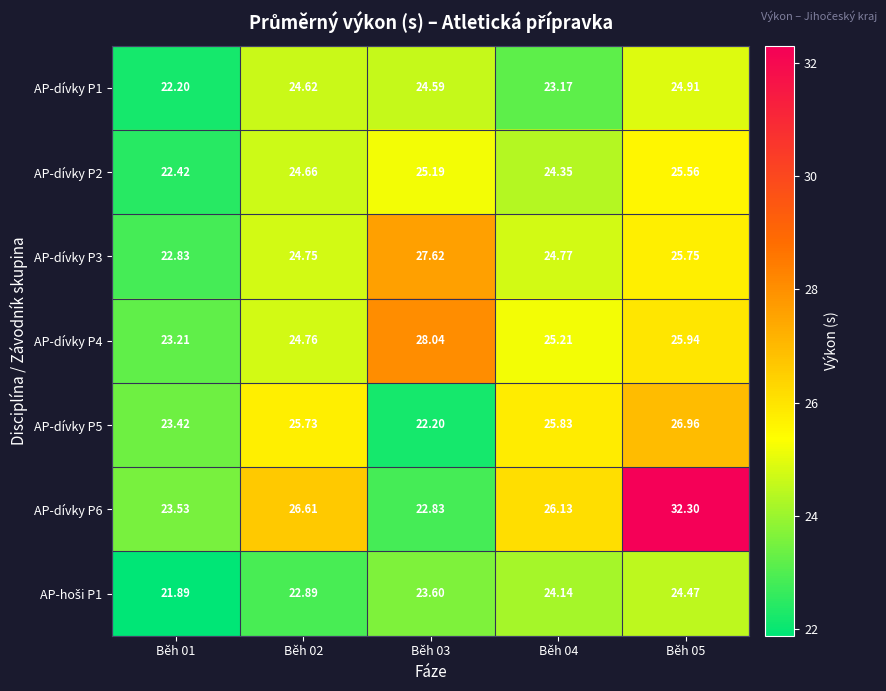

What is the maximum value shown in the chart?

32.3